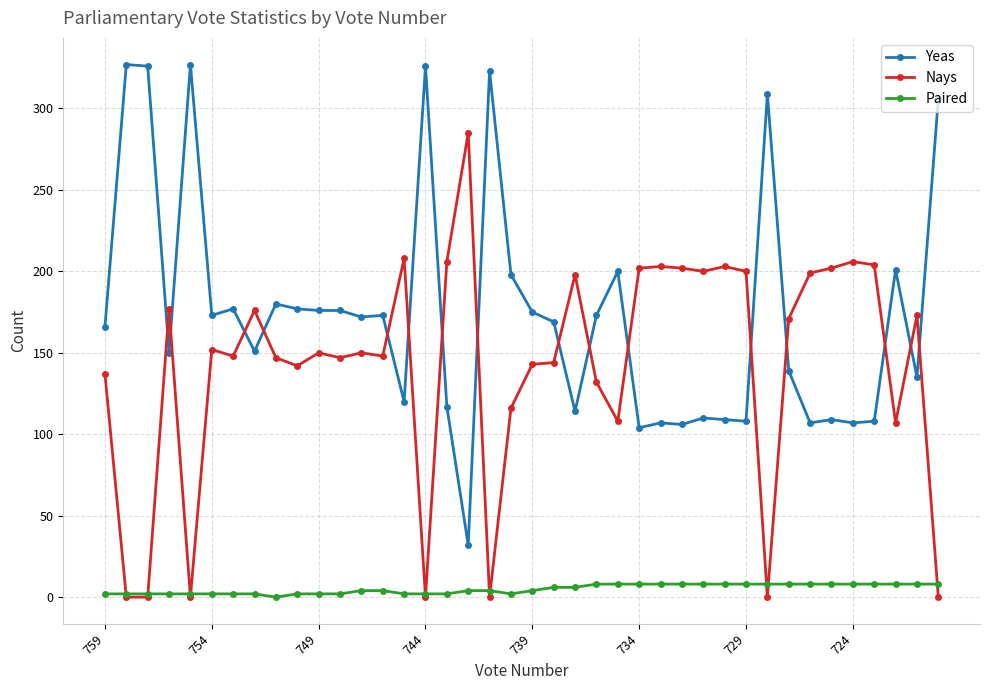

Rank the series by their maximum value, from highest to lowest.

Yeas, Nays, Paired